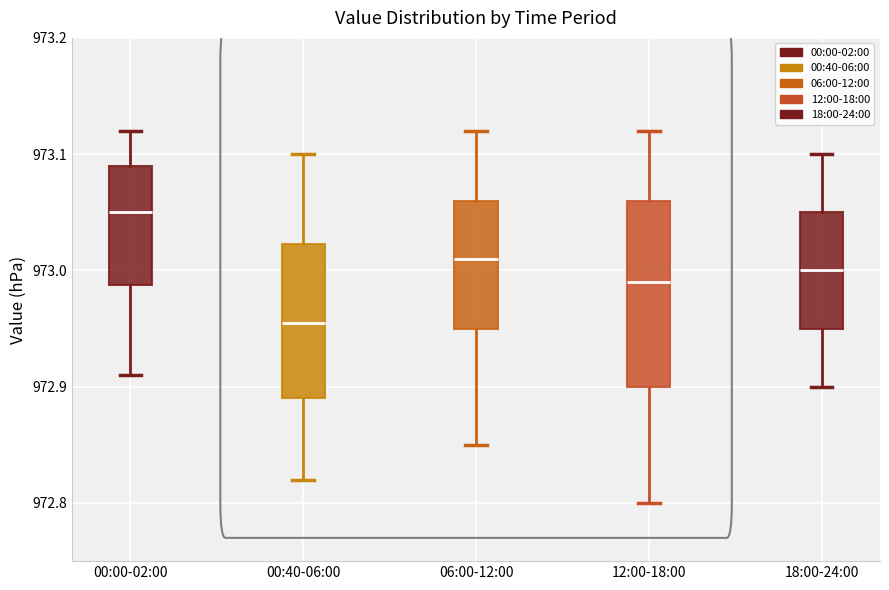

Comparing the boxes themselves (not the whiskers), which one is the tallest?

12:00-18:00